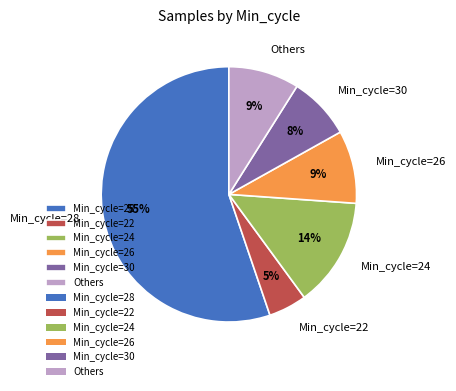

To the nearest percent, what percentage of the pie is Min_cycle=24?

14%